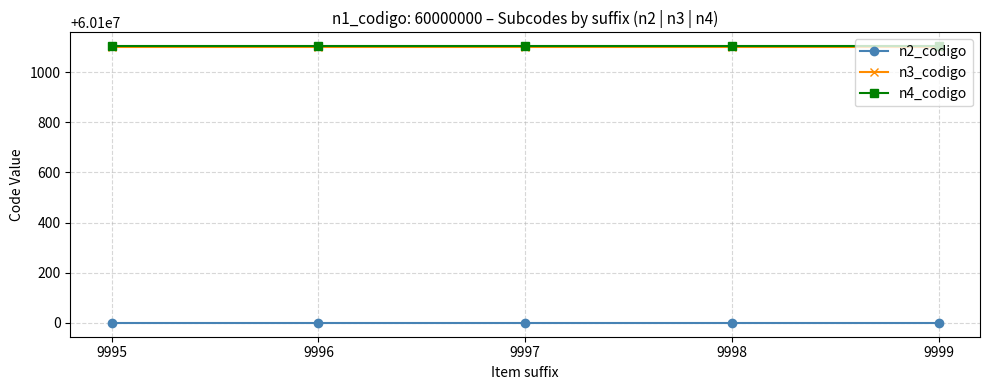

What is the greatest value displayed?

60101104